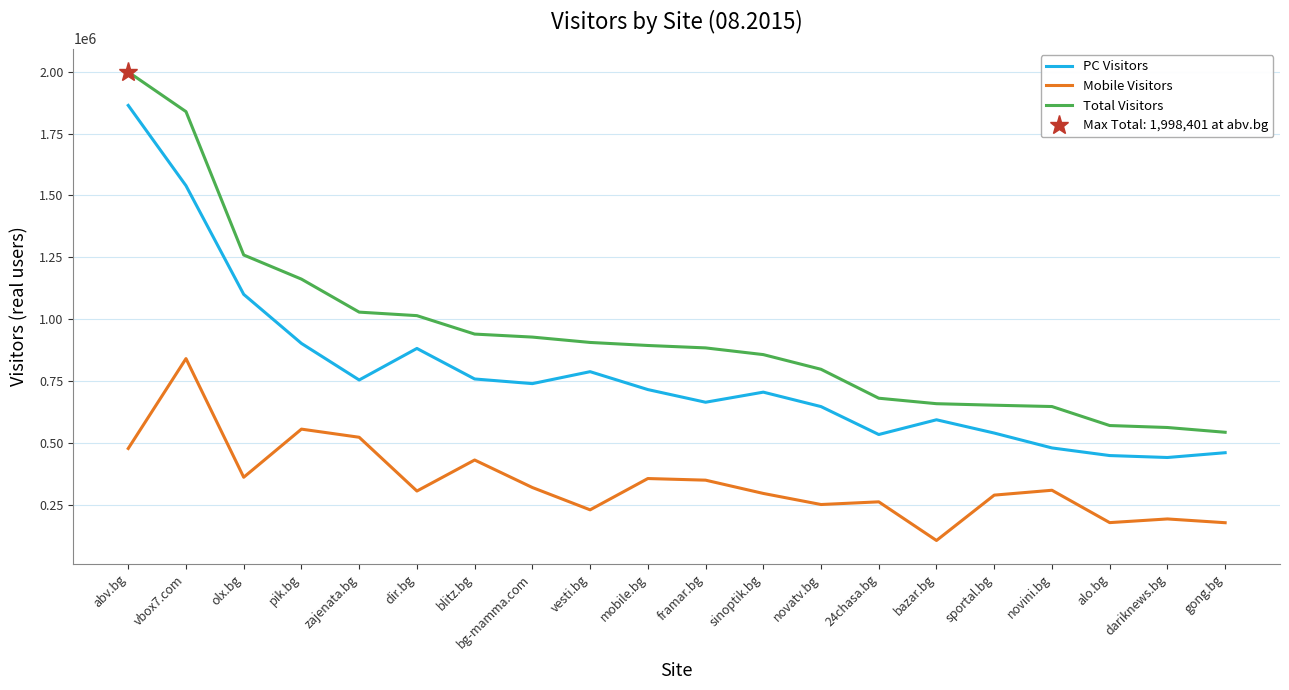

True or false: Mobile Visitors and Total Visitors cross at least once.

False